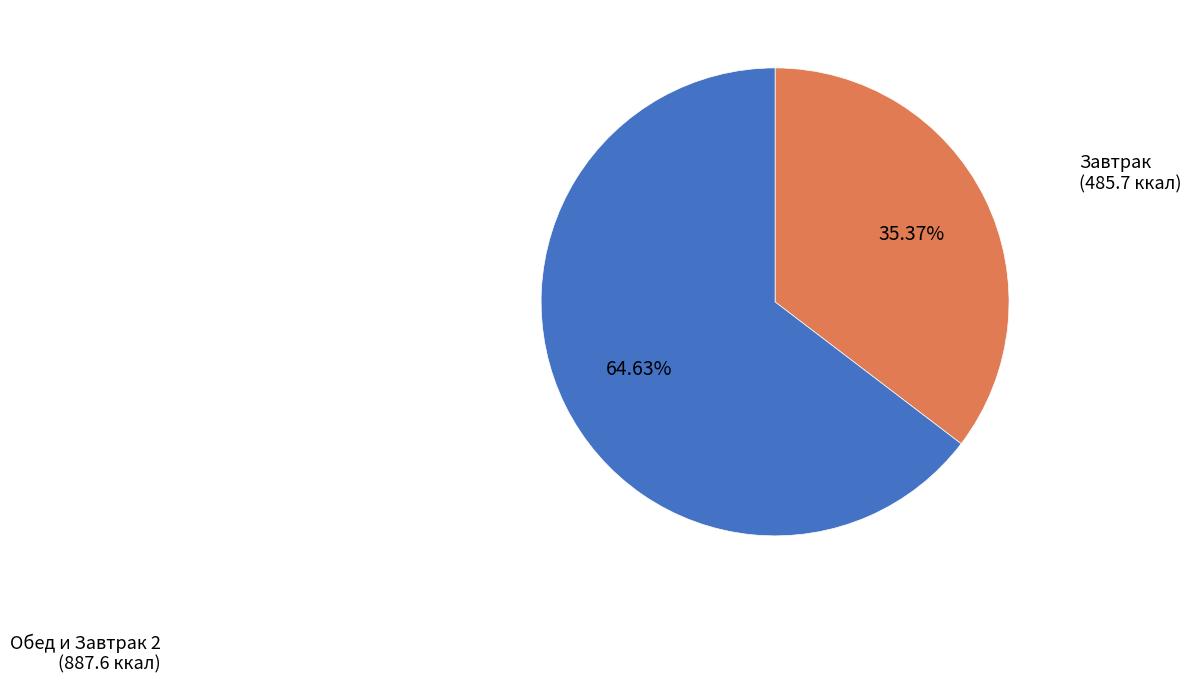

To the nearest percent, what is the average slice percentage?

50%